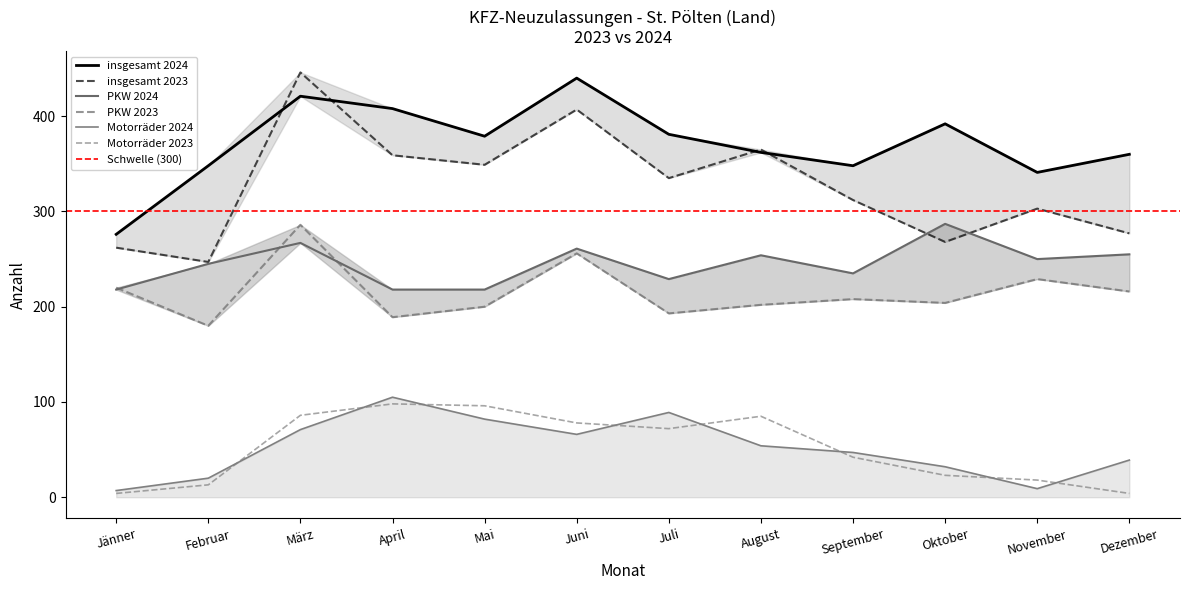

Reading left to right, what are all the values shown in this chart?

insgesamt_2024: Jänner=276	Februar=348	März=421	April=408	Mai=379	Juni=440	Juli=381	August=362	September=348	Oktober=392	November=341	Dezember=360
insgesamt_2023: Jänner=262	Februar=247	März=446	April=359	Mai=349	Juni=407	Juli=335	August=365	September=312	Oktober=268	November=303	Dezember=277
PKW_2024: Jänner=218	Februar=245	März=267	April=218	Mai=218	Juni=261	Juli=229	August=254	September=235	Oktober=287	November=250	Dezember=255
PKW_2023: Jänner=220	Februar=180	März=286	April=189	Mai=200	Juni=256	Juli=193	August=202	September=208	Oktober=204	November=229	Dezember=216
Motorraeder_2024: Jänner=7	Februar=20	März=71	April=105	Mai=82	Juni=66	Juli=89	August=54	September=47	Oktober=32	November=9	Dezember=39
Motorraeder_2023: Jänner=4	Februar=13	März=86	April=98	Mai=96	Juni=78	Juli=72	August=85	September=42	Oktober=23	November=18	Dezember=4